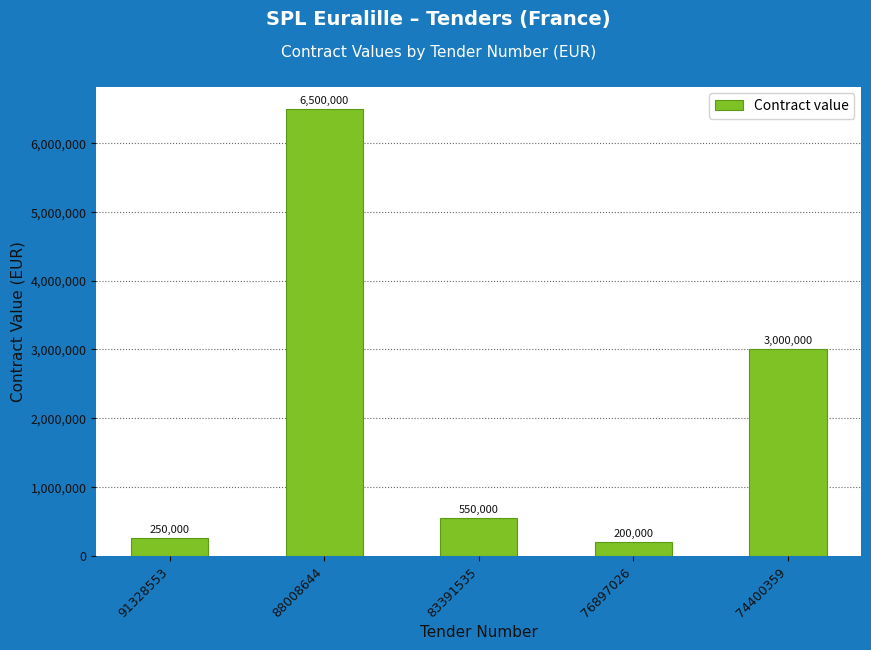

What is the value of the 2nd bar from the left?

6500000